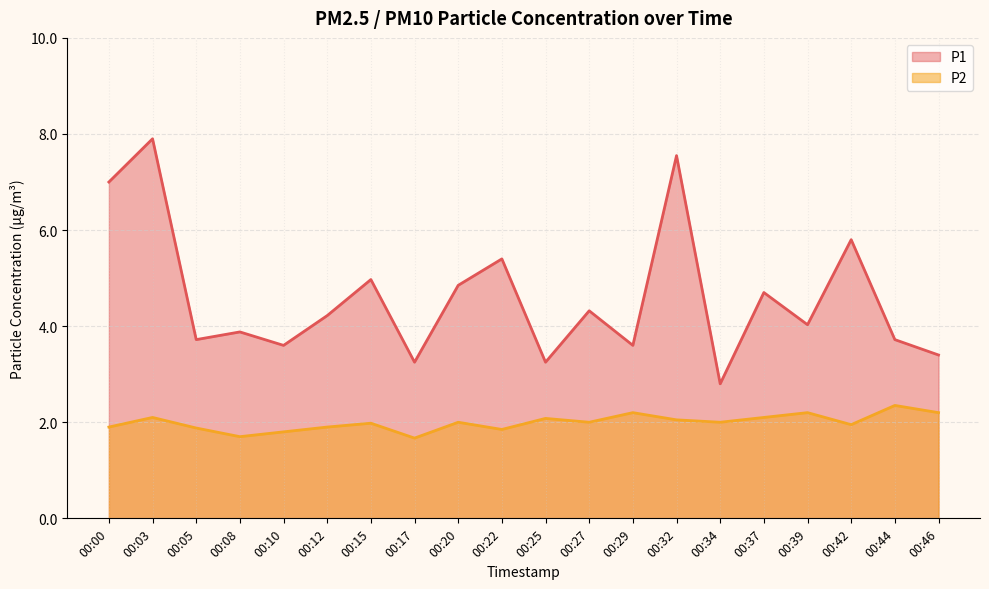

Does the chart have visible grid lines?

Yes